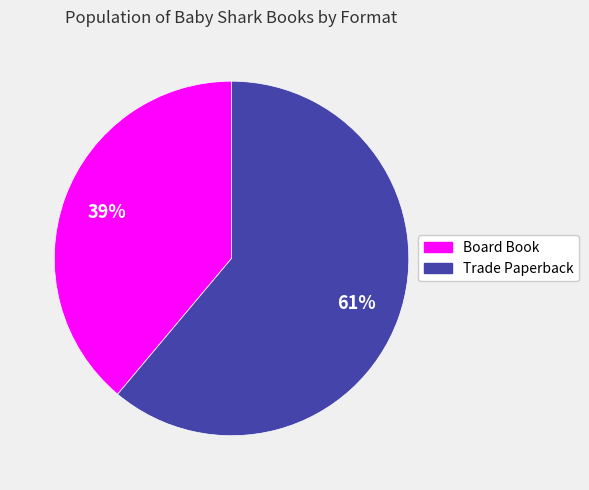

Does Trade Paperback represent more than half of the total?

Yes